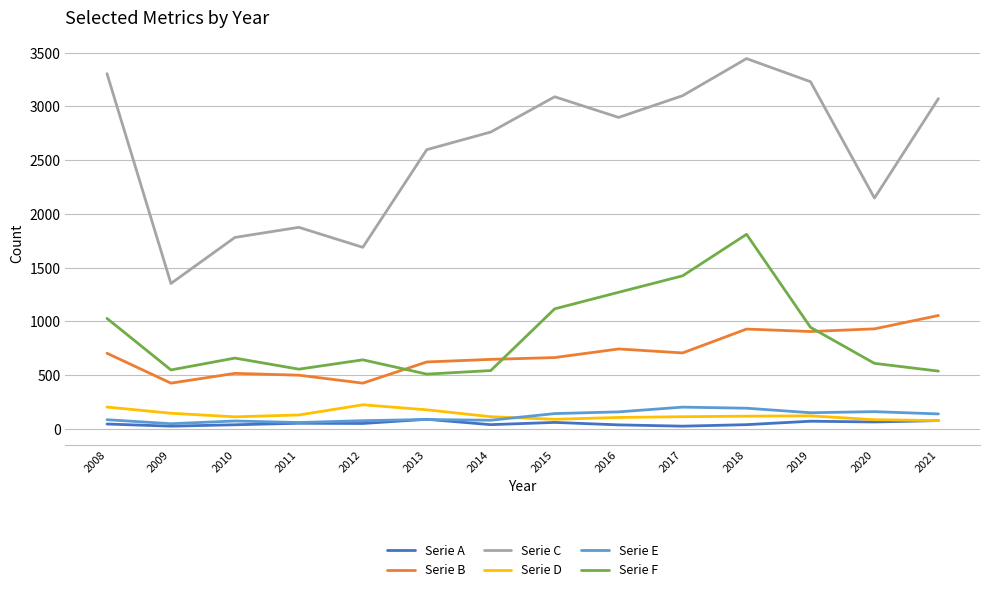

Which series has the widest spread of values?

Serie C